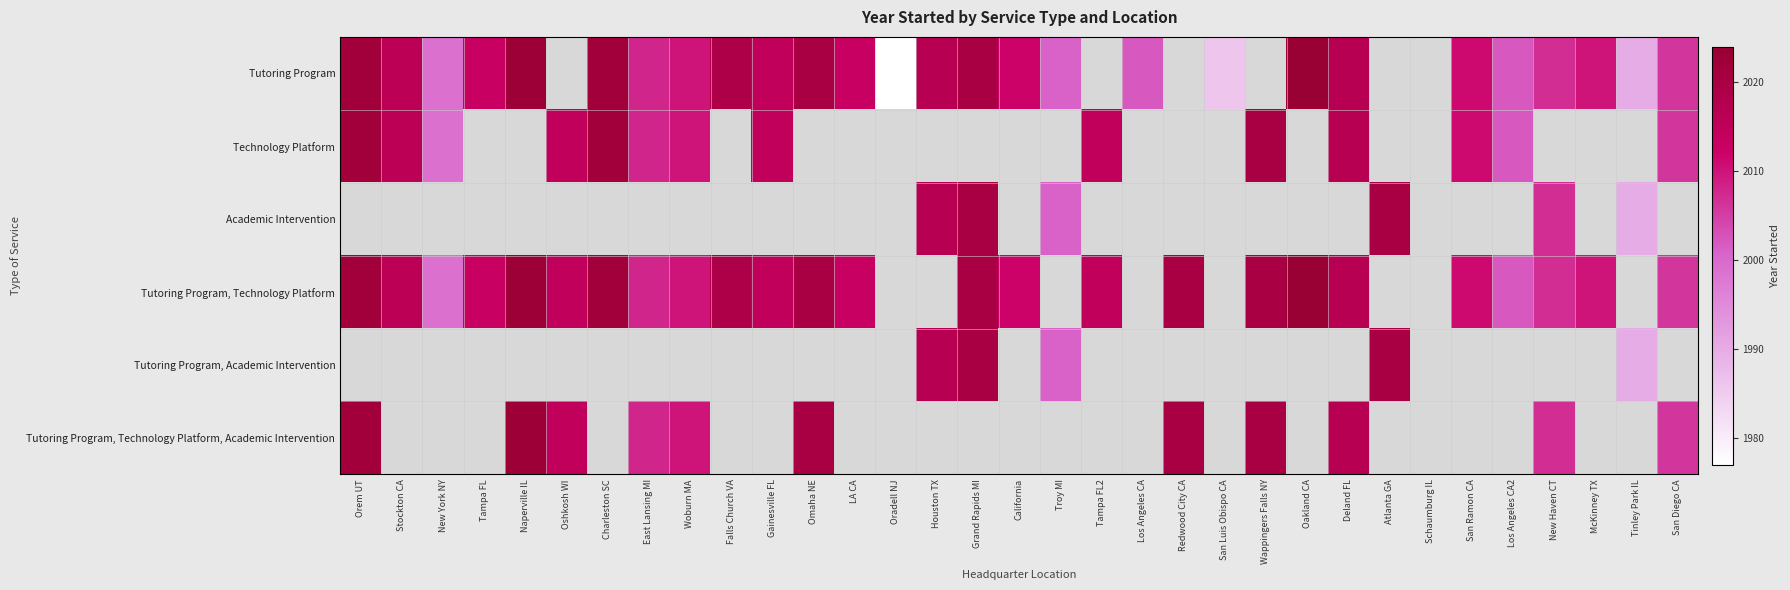

The Tutoring Program series shows 2006.0 at San Diego CA. True or false?

True